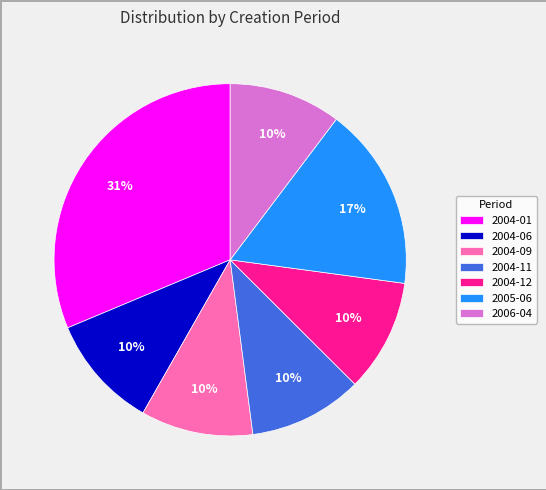

Approximately how many times larger is the value at 2004-11 compared to 2004-06?

1.0